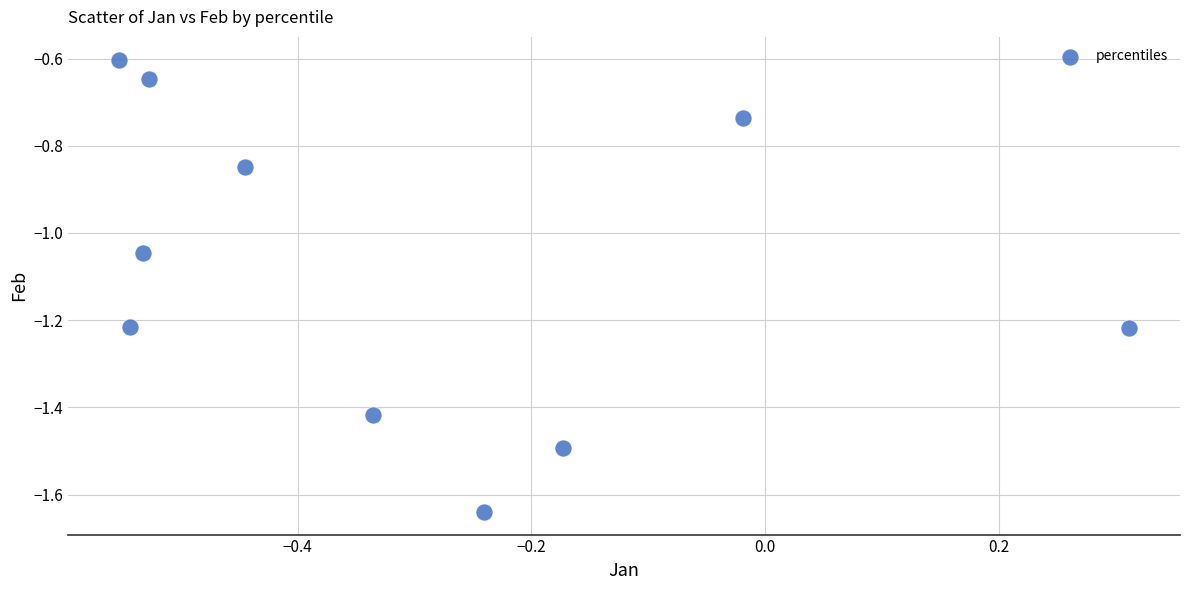

What is the average Y value?

-1.1